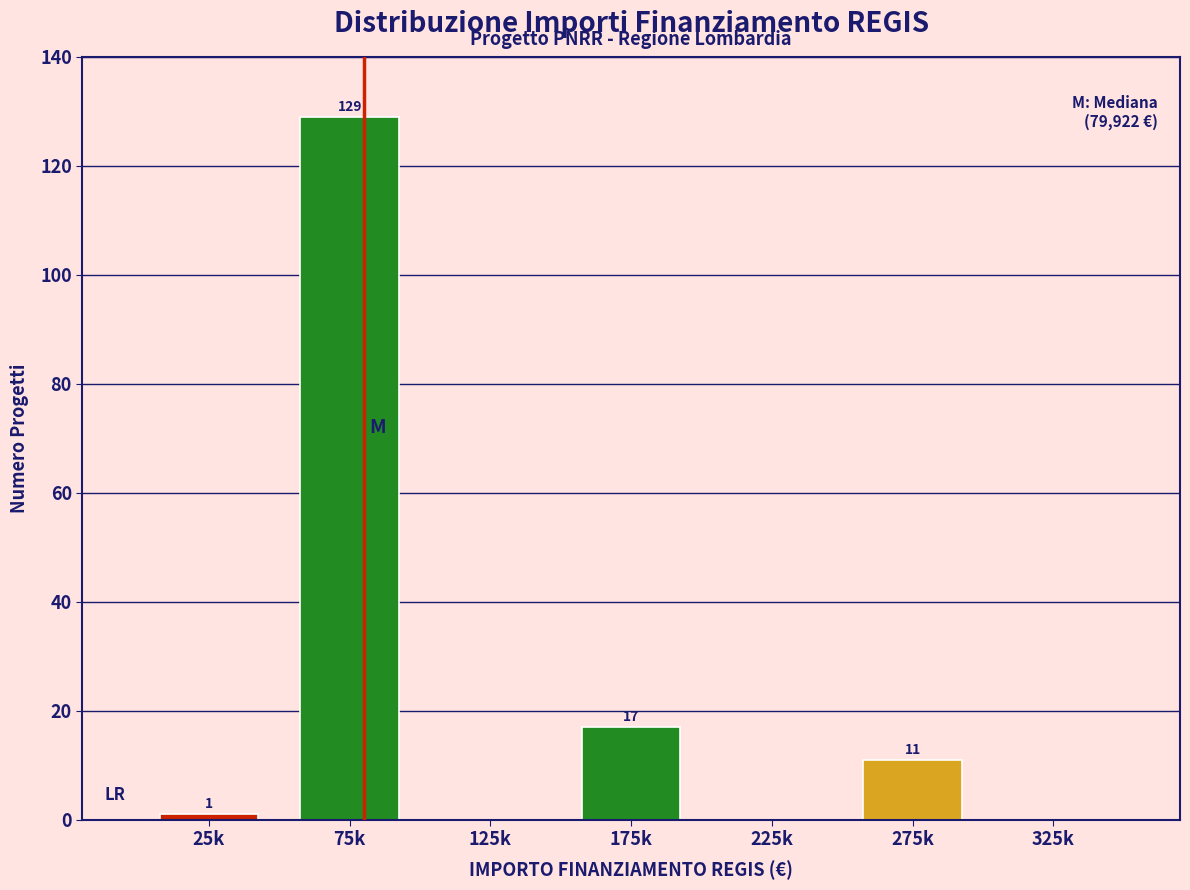

Reading right to left, list all the values displayed in this chart.

325k=0	275k=11	225k=0	175k=17	125k=0	75k=129	25k=1